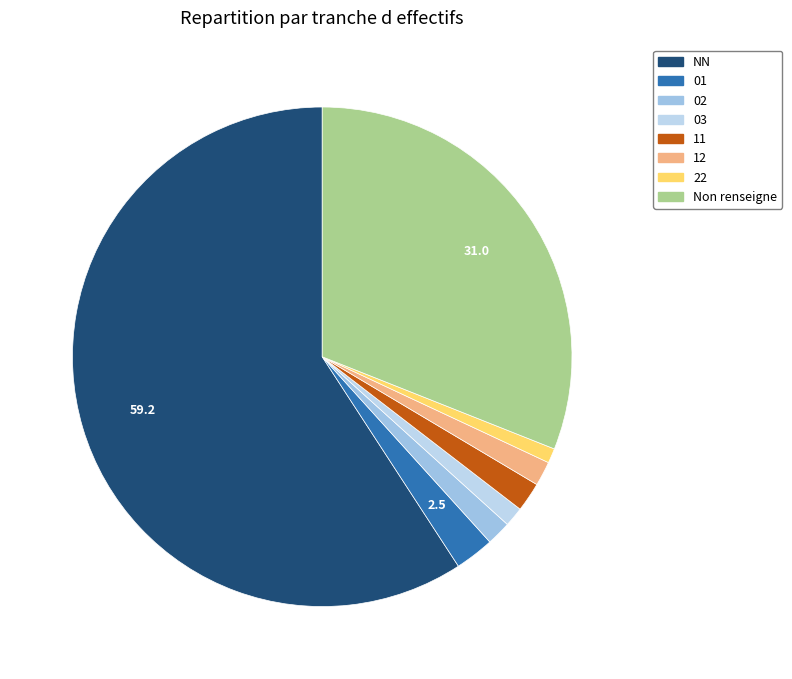

What is the largest slice in the pie chart?

NN